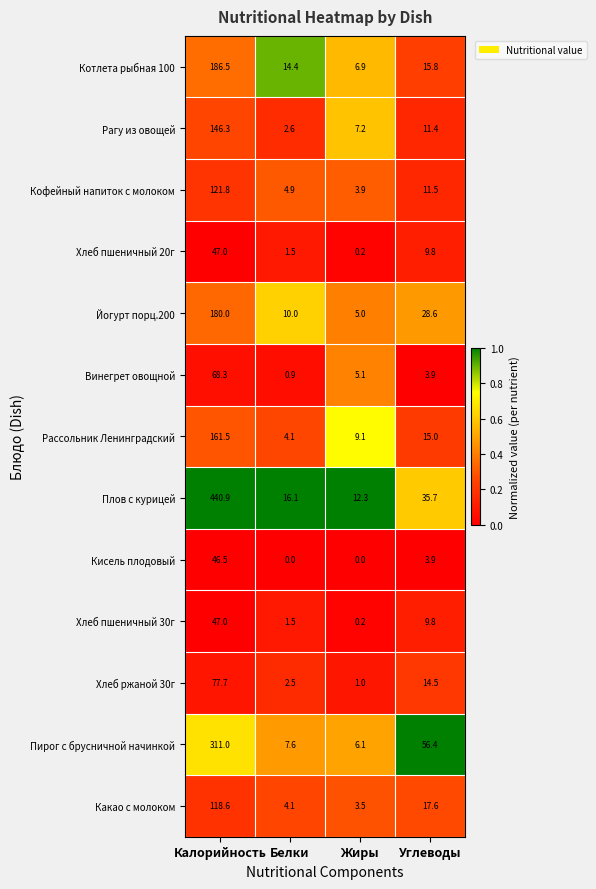

Which series changed the most between Белки and Жиры?

Котлета рыбная 100